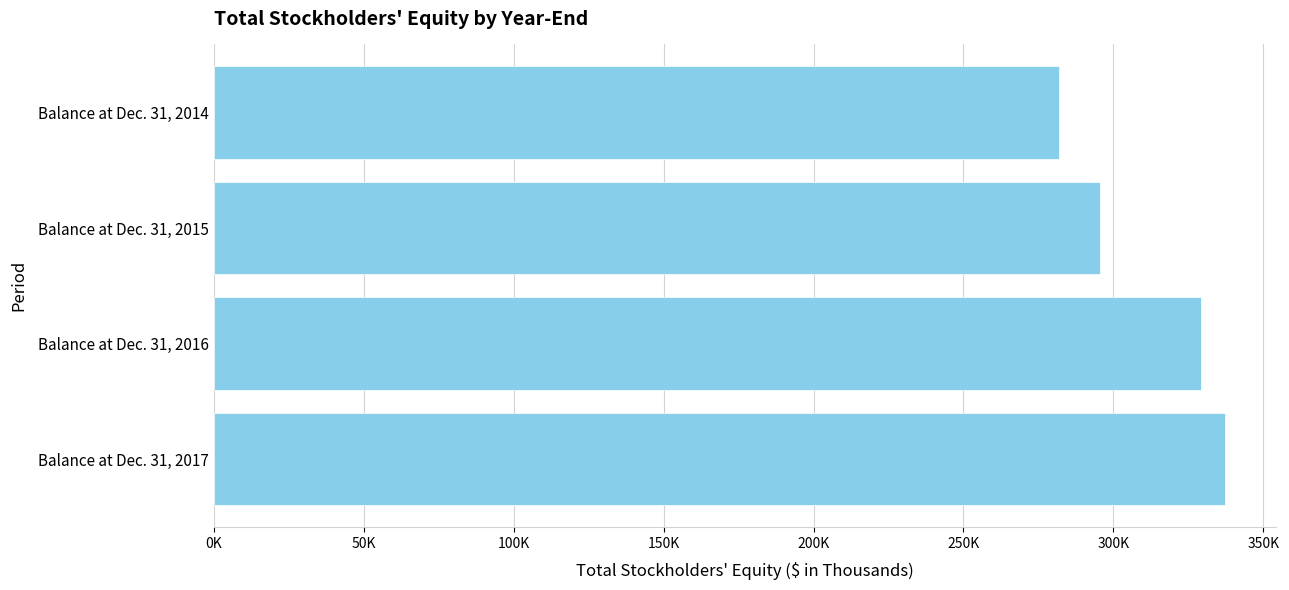

What is the average value?

310988